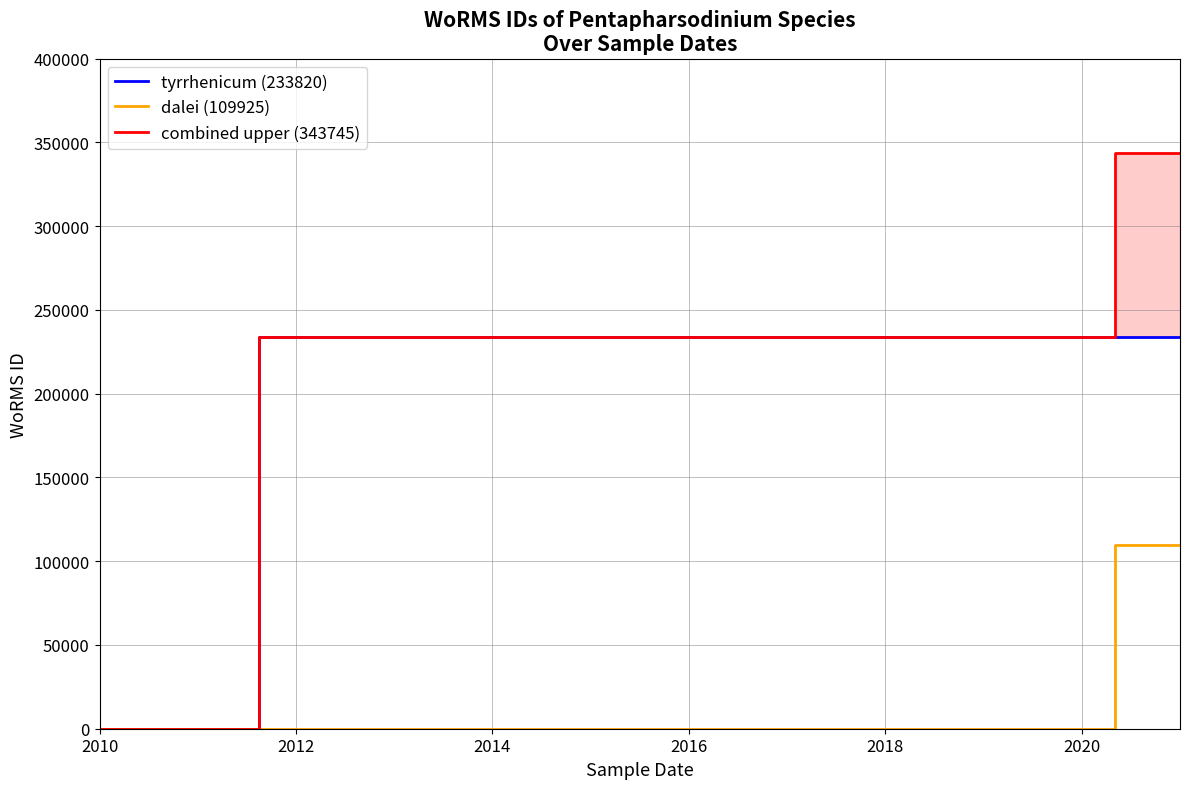

Which series has the widest spread of values?

combined upper (343745)